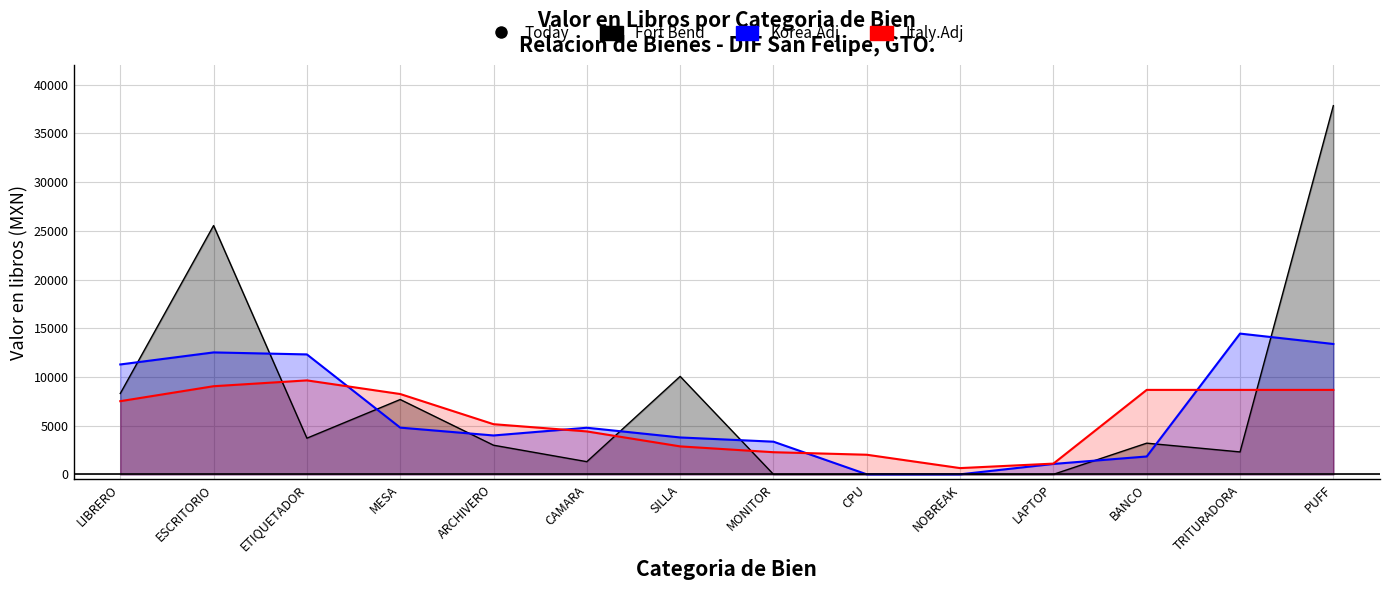

What is the label of the 9th point from the left?

CPU